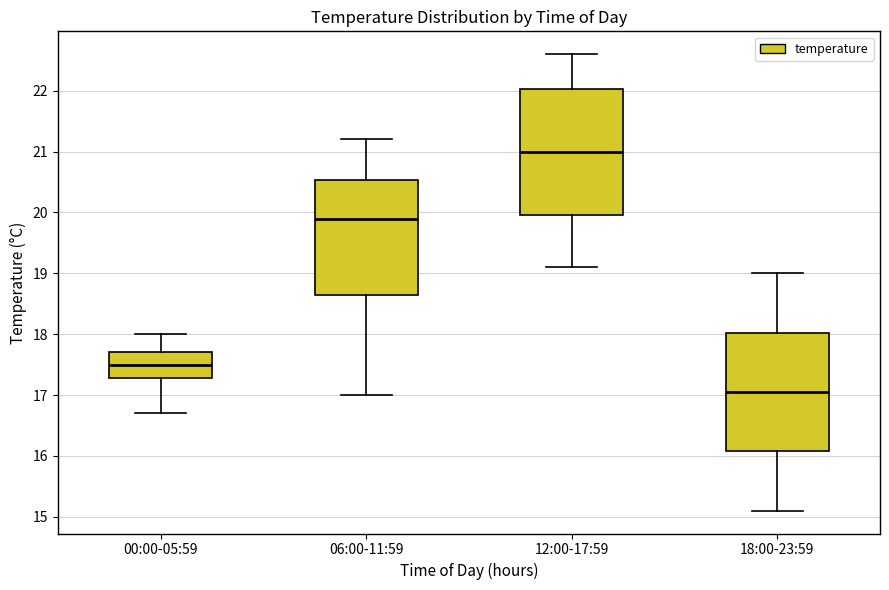

Reading left to right, transcribe this box plot: for each box, give where its median line is, the range the box spans, and where its two whiskers end, as read against the y-axis. The values are not printed on the chart, so give them approximately, as read against the axis.

00:00-05:59: median 17.5, box 17.3 to 17.7, whiskers 16.7 to 18.0
06:00-11:59: median 19.9, box 18.7 to 20.5, whiskers 17.0 to 21.2
12:00-17:59: median 21.0, box 20.0 to 22.0, whiskers 19.1 to 22.6
18:00-23:59: median 17.1, box 16.1 to 18.0, whiskers 15.1 to 19.0